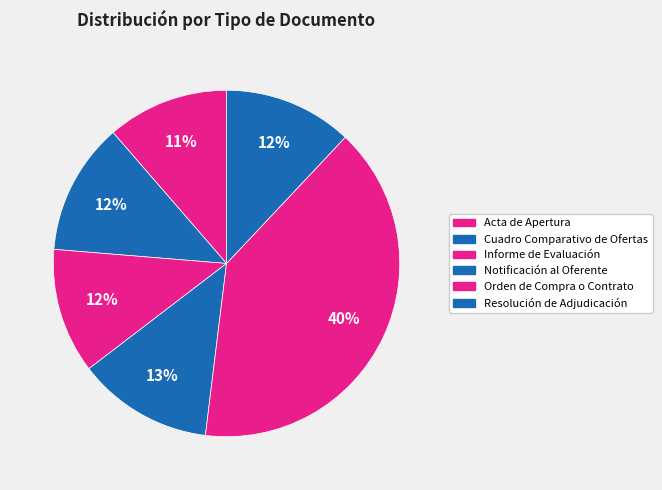

How many slices are in this pie chart?

6